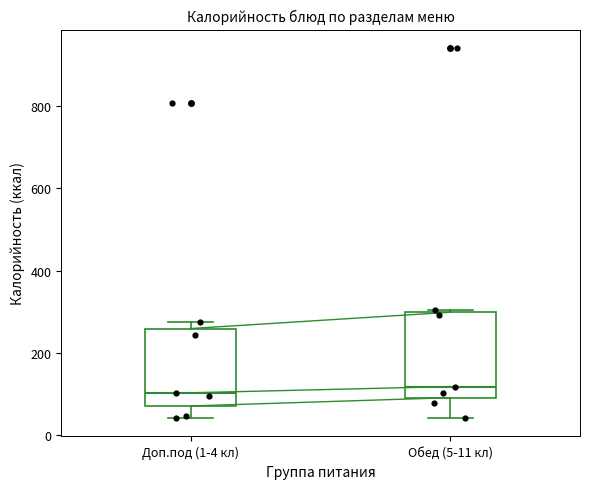

Reading left to right, transcribe this box plot: for each box, give where its median line is, the range the box spans, and where its two whiskers end, as read against the y-axis. The values are not printed on the chart, so give them approximately, as read against the axis.

Доп.под (1-4 кл): median 100, box 80 to 260, whiskers 40 to 280
Обед (5-11 кл): median 120, box 100 to 300, whiskers 40 to 300 (just above the box's upper edge)